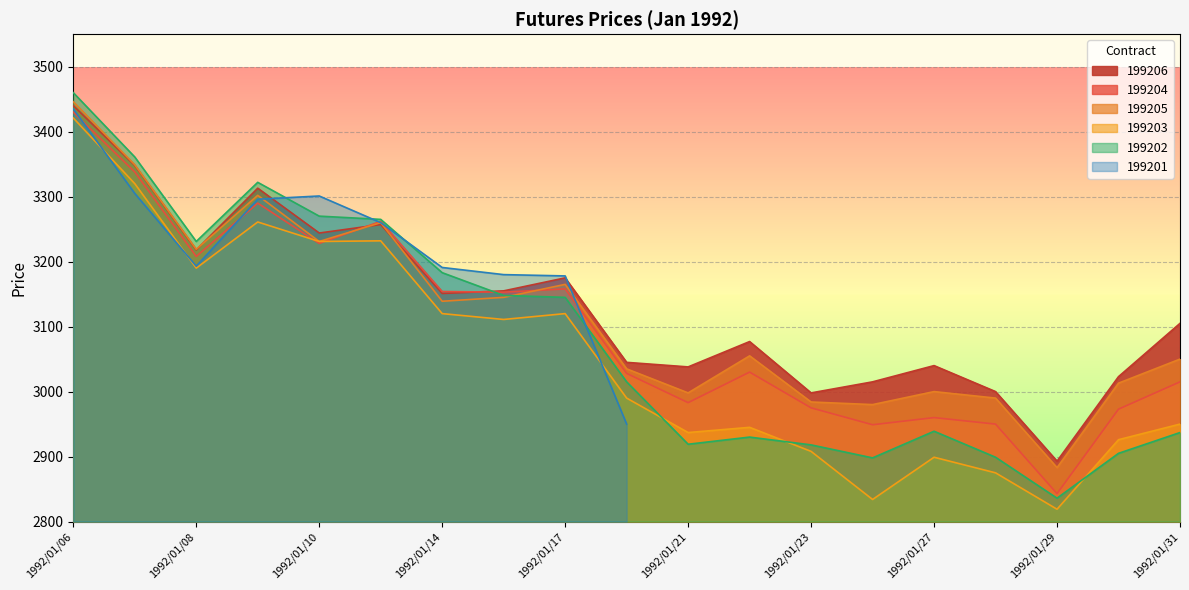

List the labels in order of 199203 value, smallest first.

1992/01/29, 1992/01/24, 1992/01/28, 1992/01/27, 1992/01/23, 1992/01/30, 1992/01/21, 1992/01/22, 1992/01/31, 1992/01/20, 1992/01/16, 1992/01/14, 1992/01/17, 1992/01/08, 1992/01/10, 1992/01/13, 1992/01/09, 1992/01/07, 1992/01/06